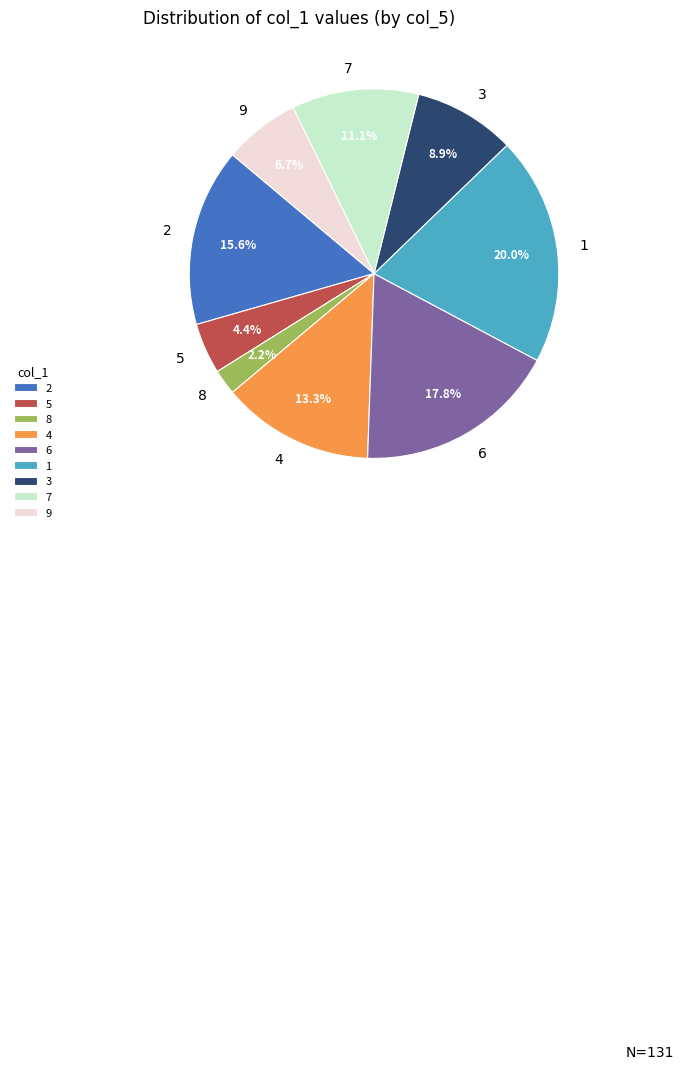

True or false: 6 accounts for 18% of the total.

True